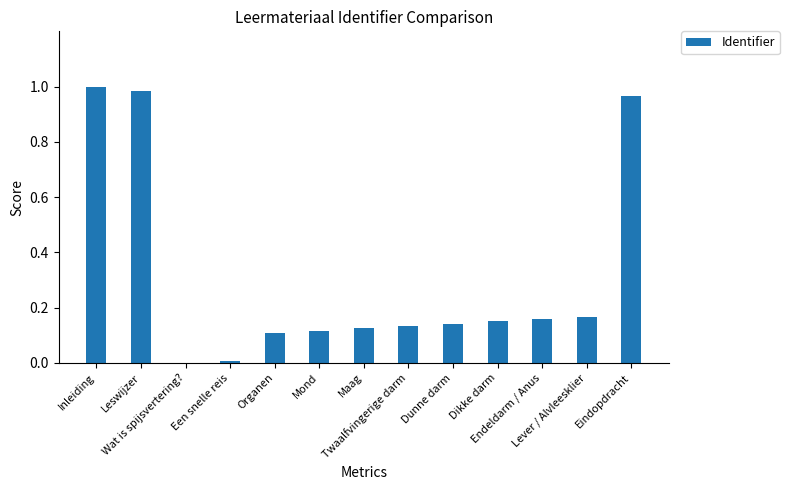

What is the sum of all values?

4.1